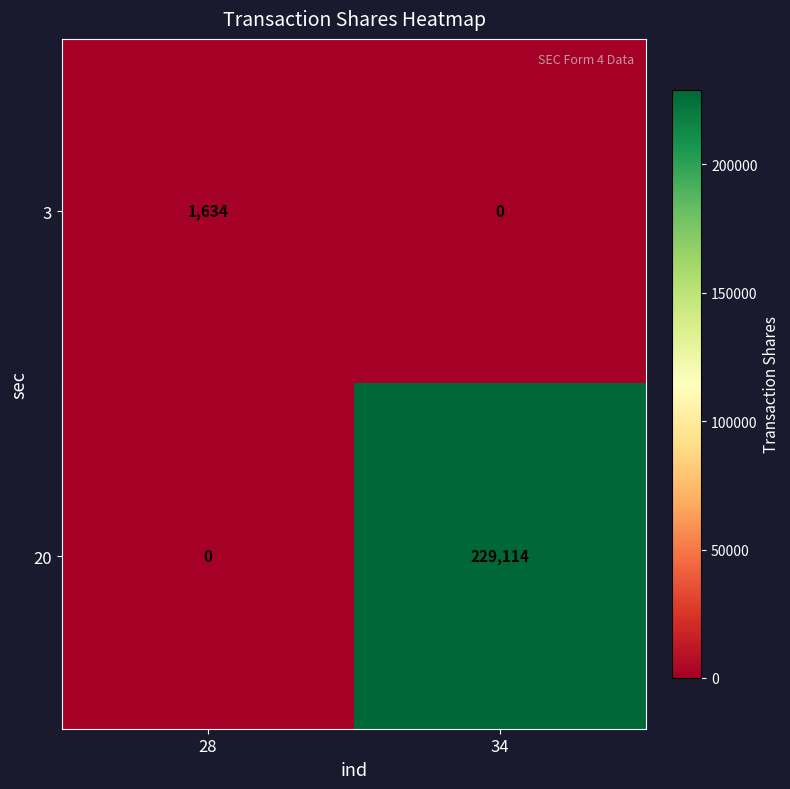

Count the number of data series in this chart.

2